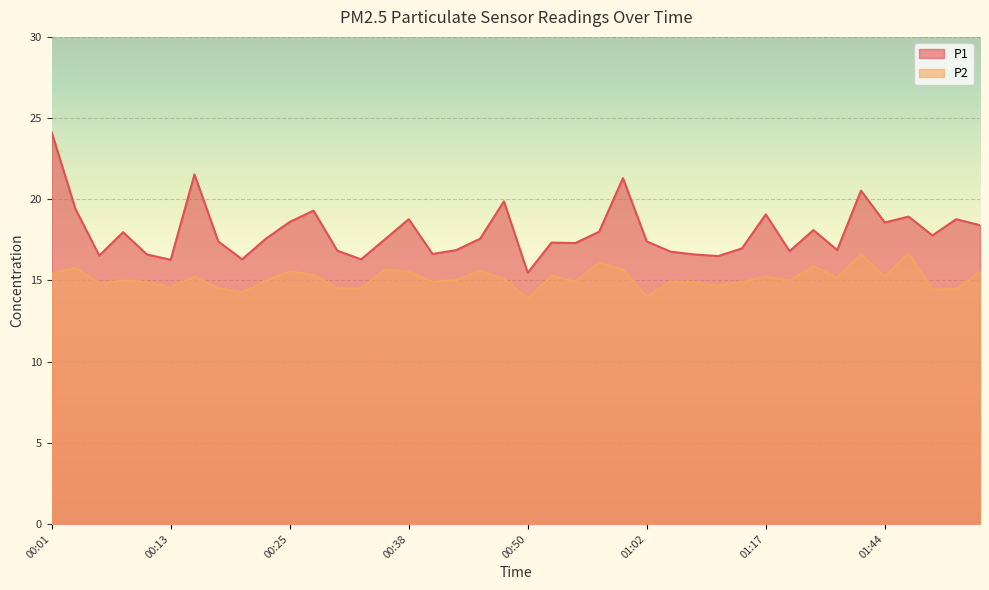

What are all the series names shown in the legend?

P1, P2